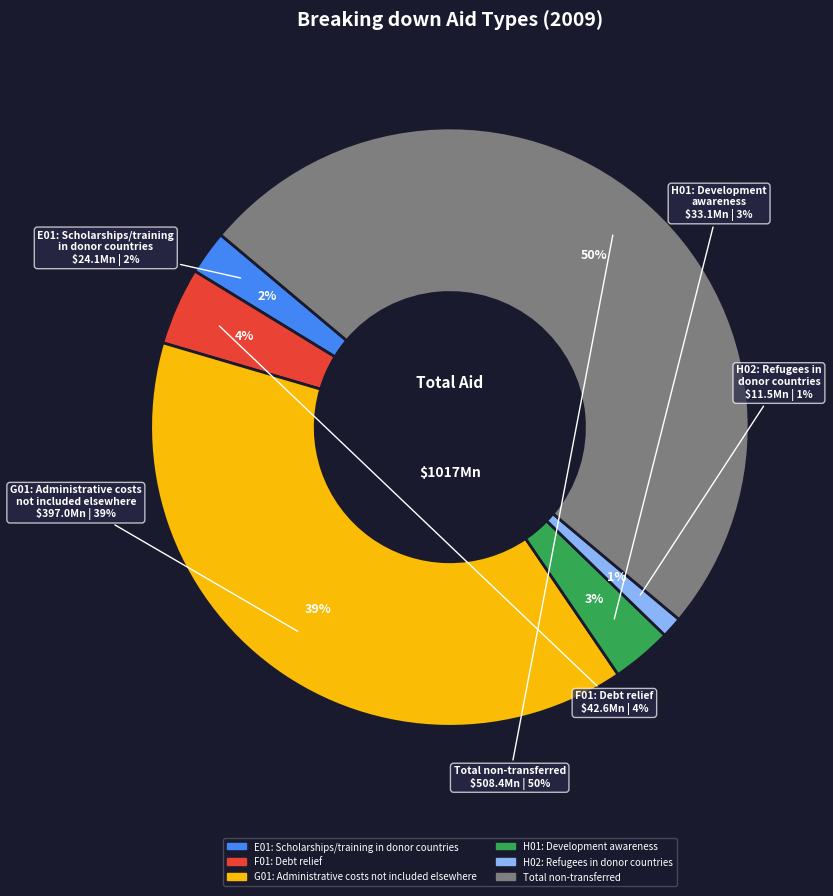

True or false: Total non-transferred accounts for 59% of the total.

False